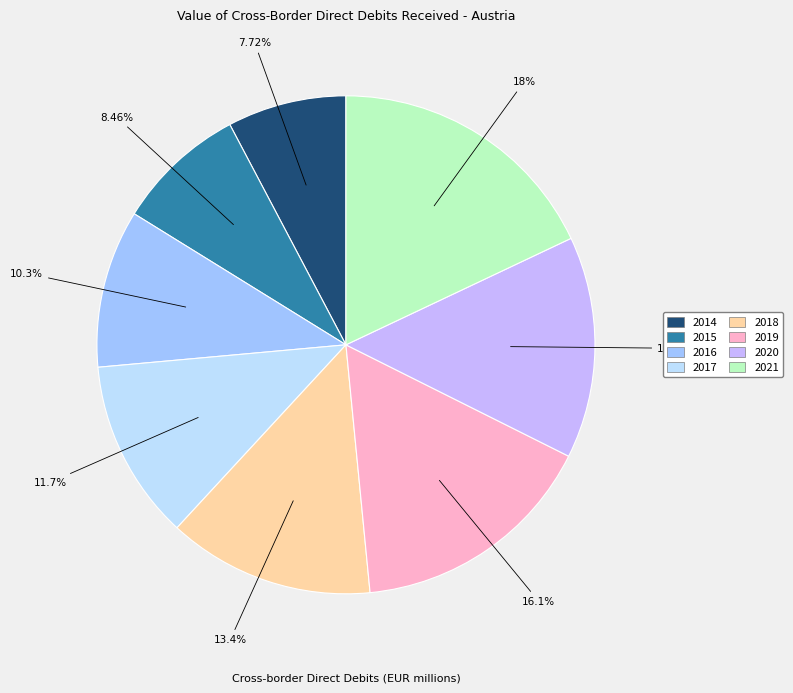

Which category has the biggest portion of the pie?

2021